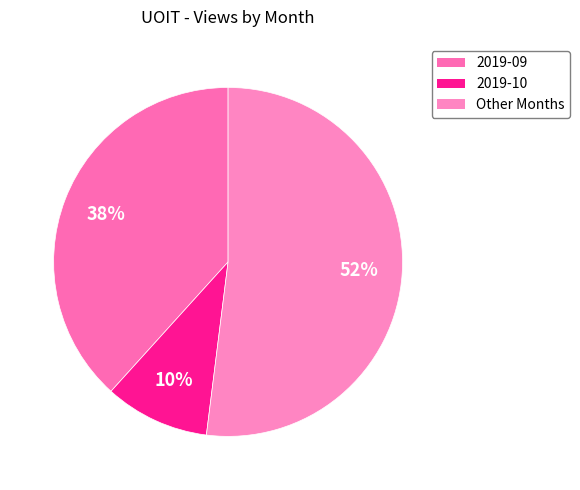

How many slices are in this pie chart?

3